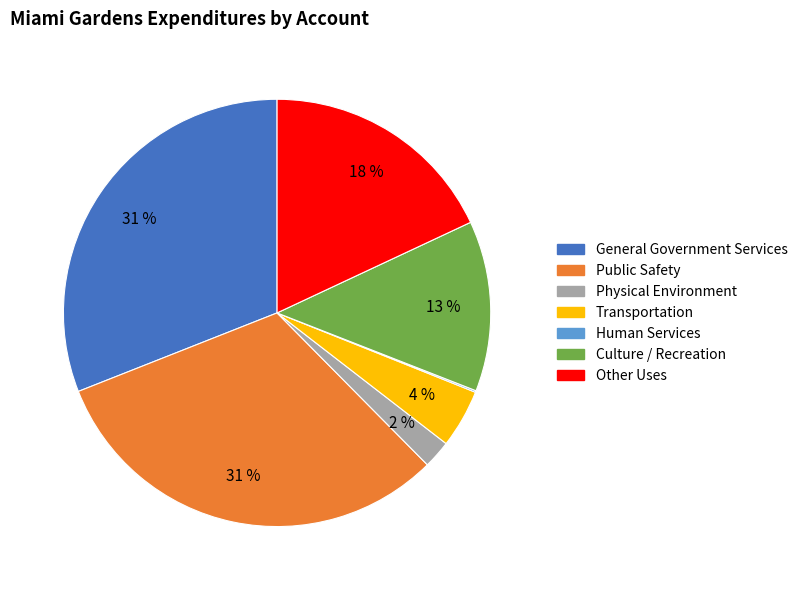

To the nearest percent, what portion does Culture / Recreation represent?

13%